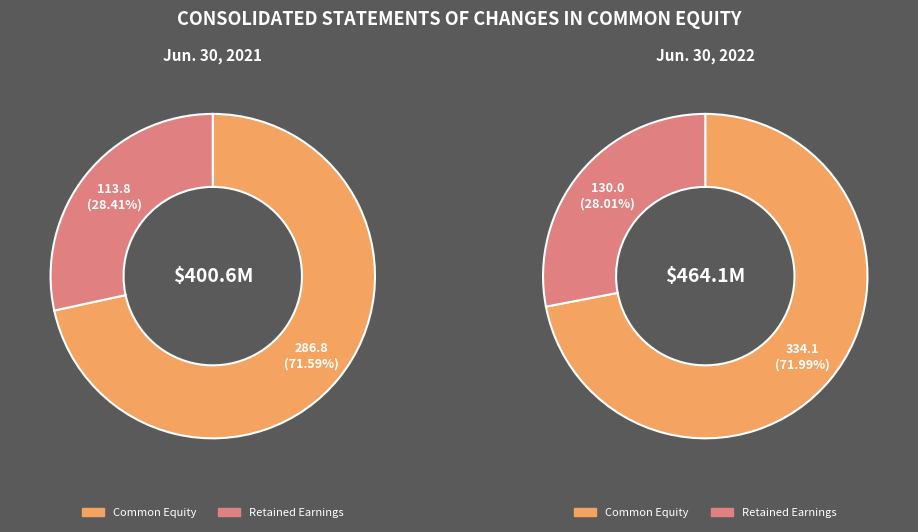

Which slice is the largest?

Jun. 30, 2022